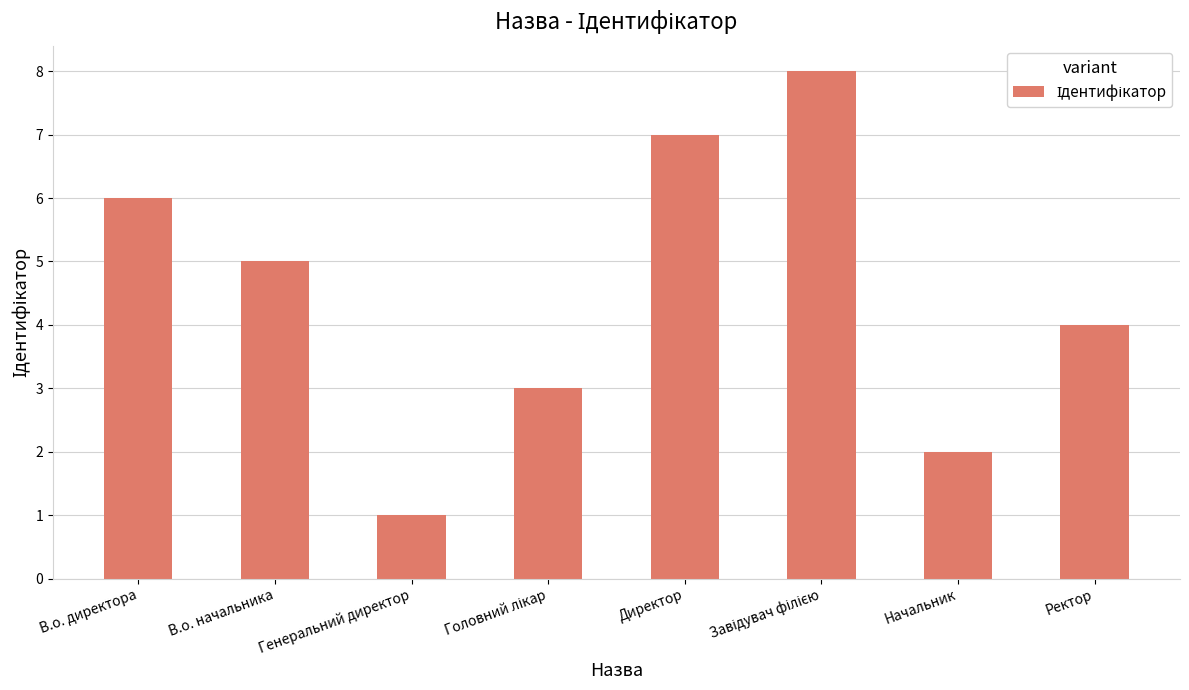

True or false: the data shows 3 at Начальник.

False